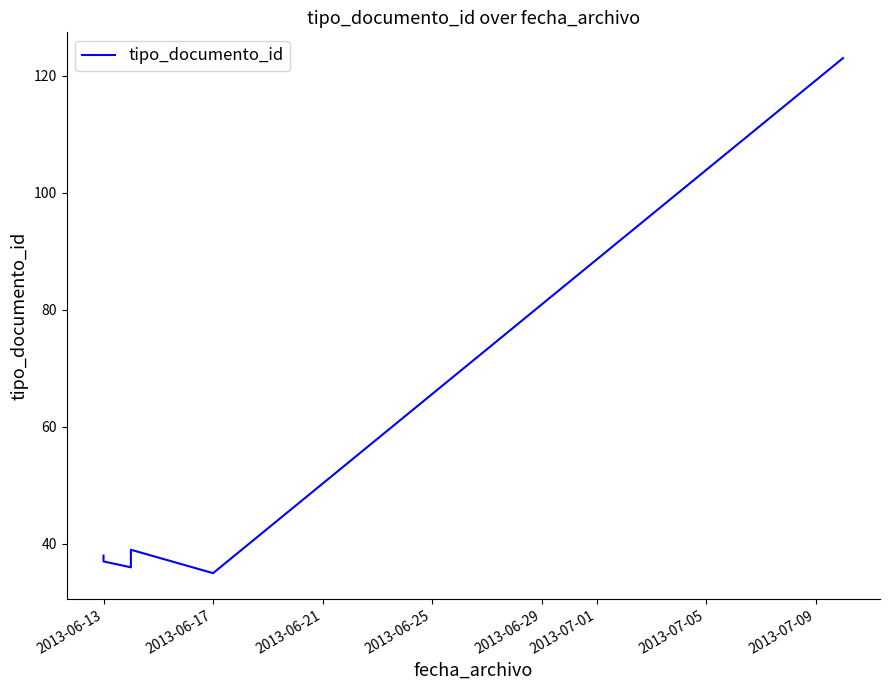

True or false: there are more than 1 points higher than both neighbors.

False